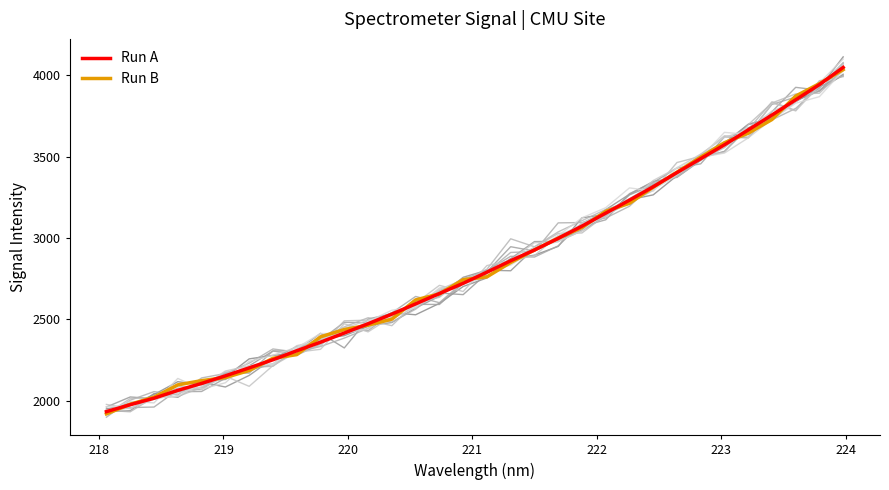

True or false: Run B and Run A intersect in this chart.

True